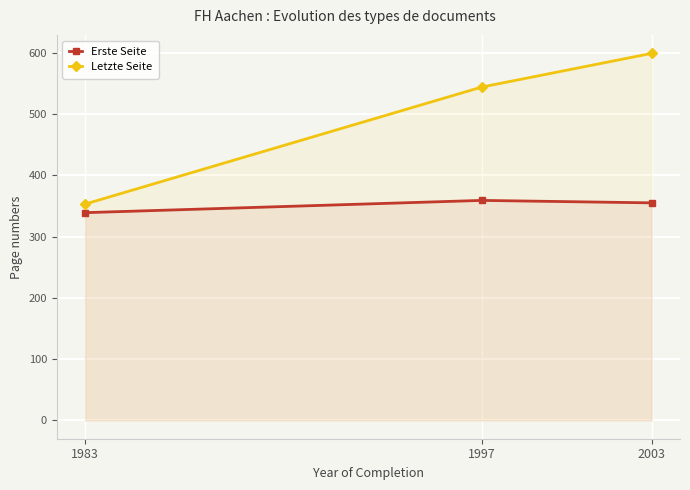

Between 1997 and 2003, which is larger?

1997